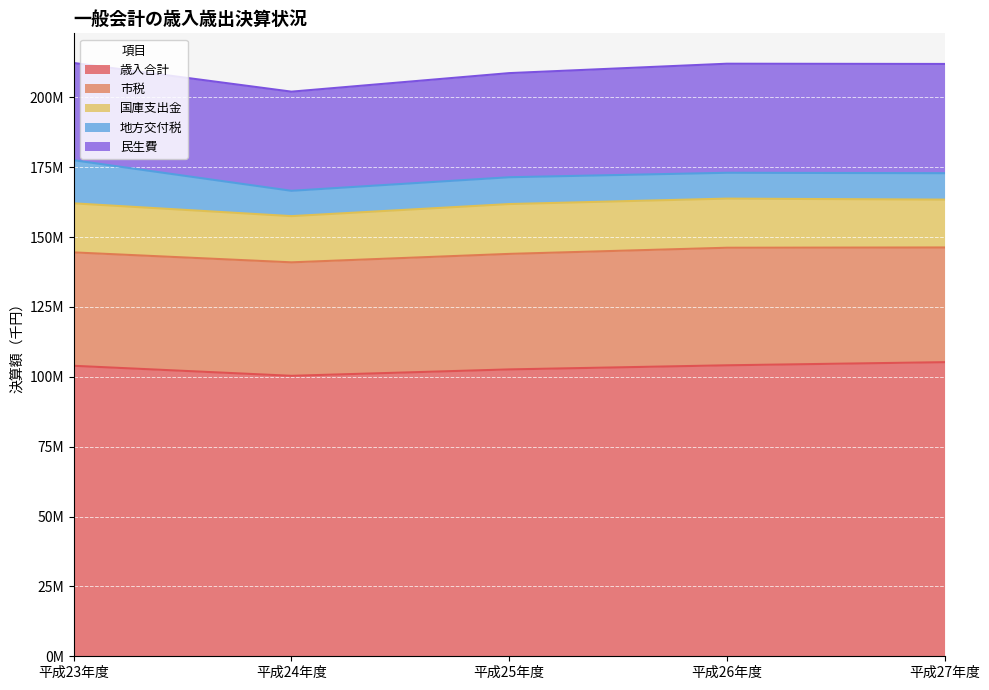

What is the greatest value displayed?

105240768